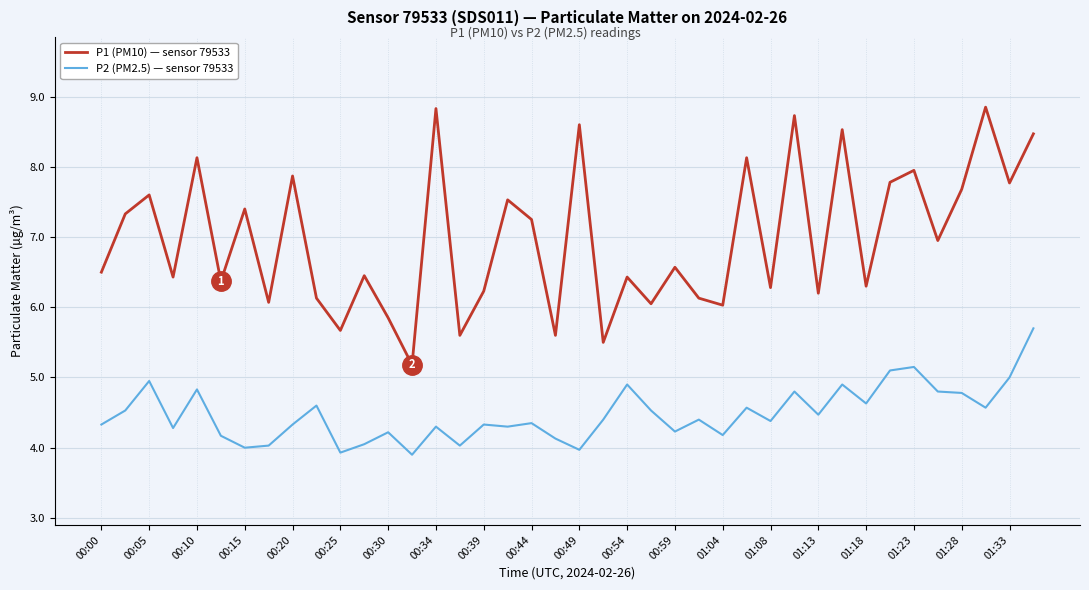

List the series in order of their overall mean, highest first.

P1 (PM10) — sensor 79533, P2 (PM2.5) — sensor 79533